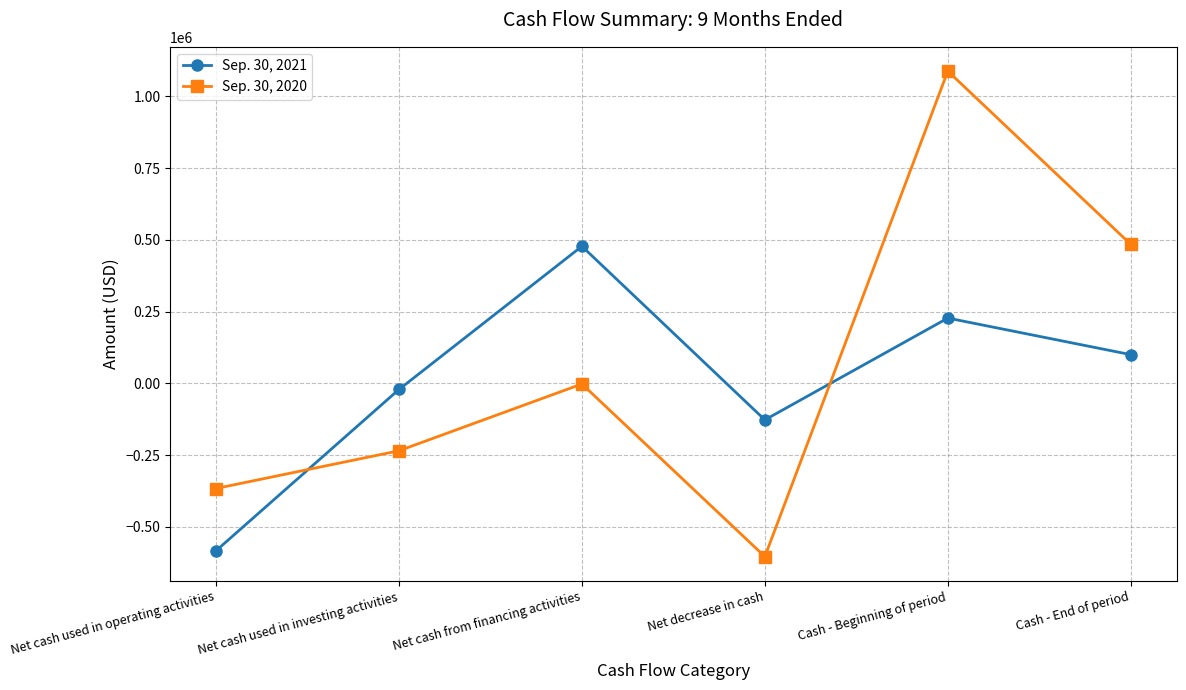

Which series has the widest spread of values?

Sep. 30, 2020